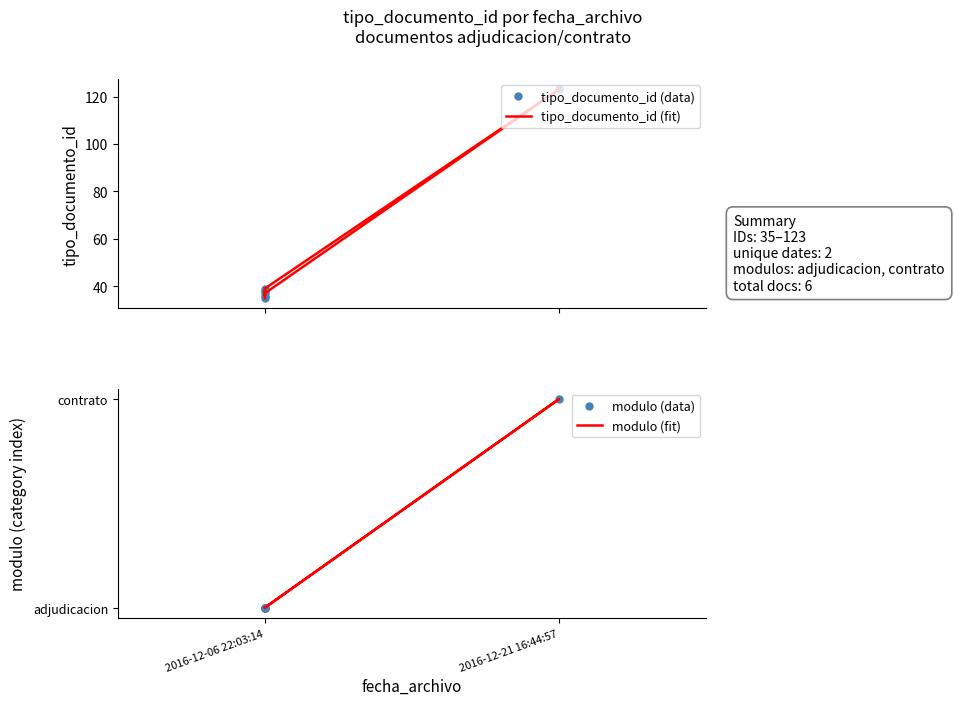

Does the chart have visible grid lines?

No